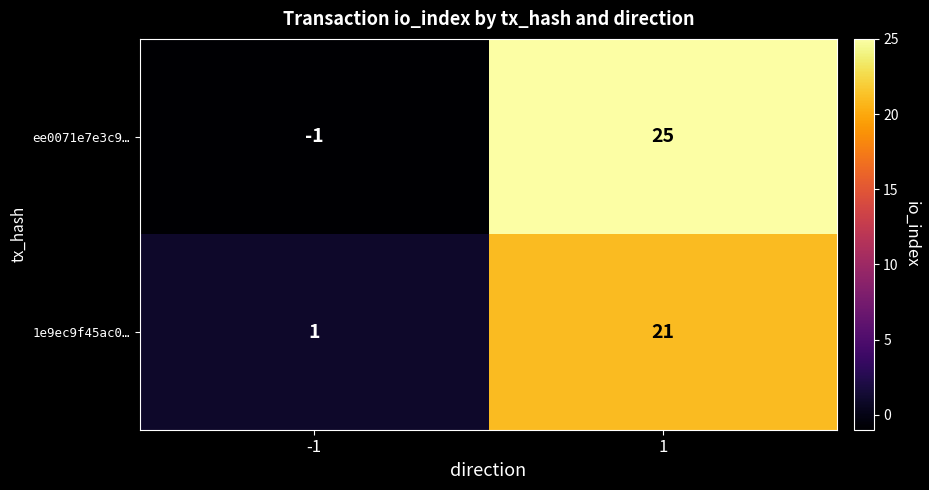

What is the maximum value for ee0071e7e3c9…?

25